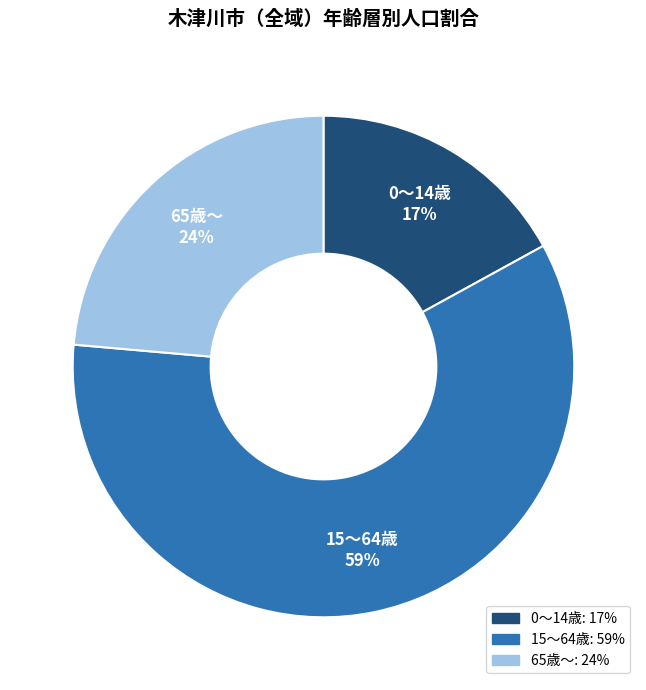

How many slices are in this pie chart?

3